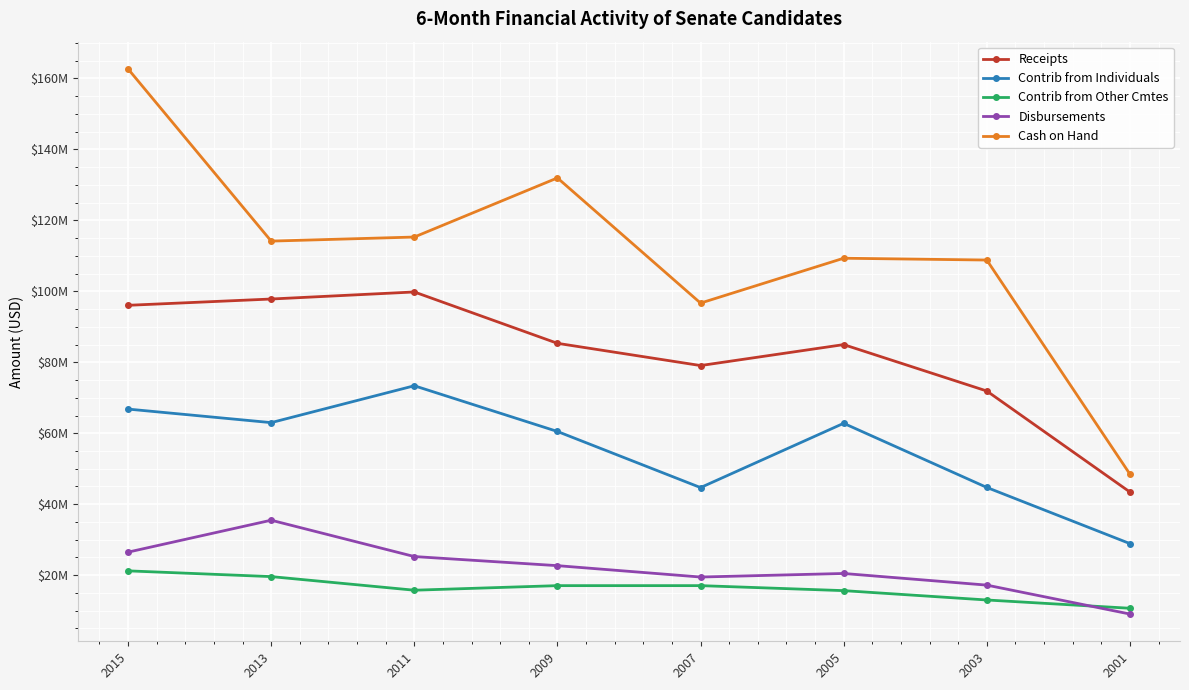

Rank the series by their maximum value, from highest to lowest.

Cash on Hand, Receipts, Contrib from Individuals, Disbursements, Contrib from Other Cmtes